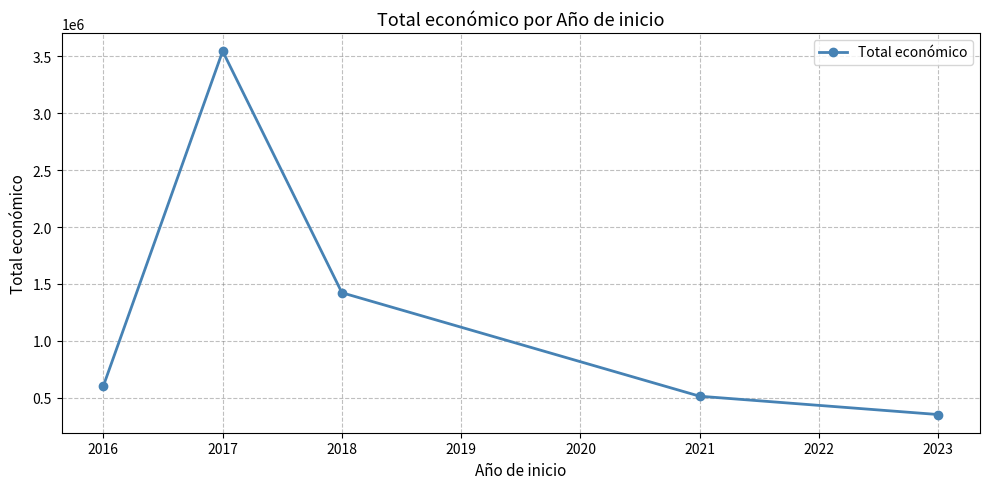

What is the value of the 5th point from the left?

352139